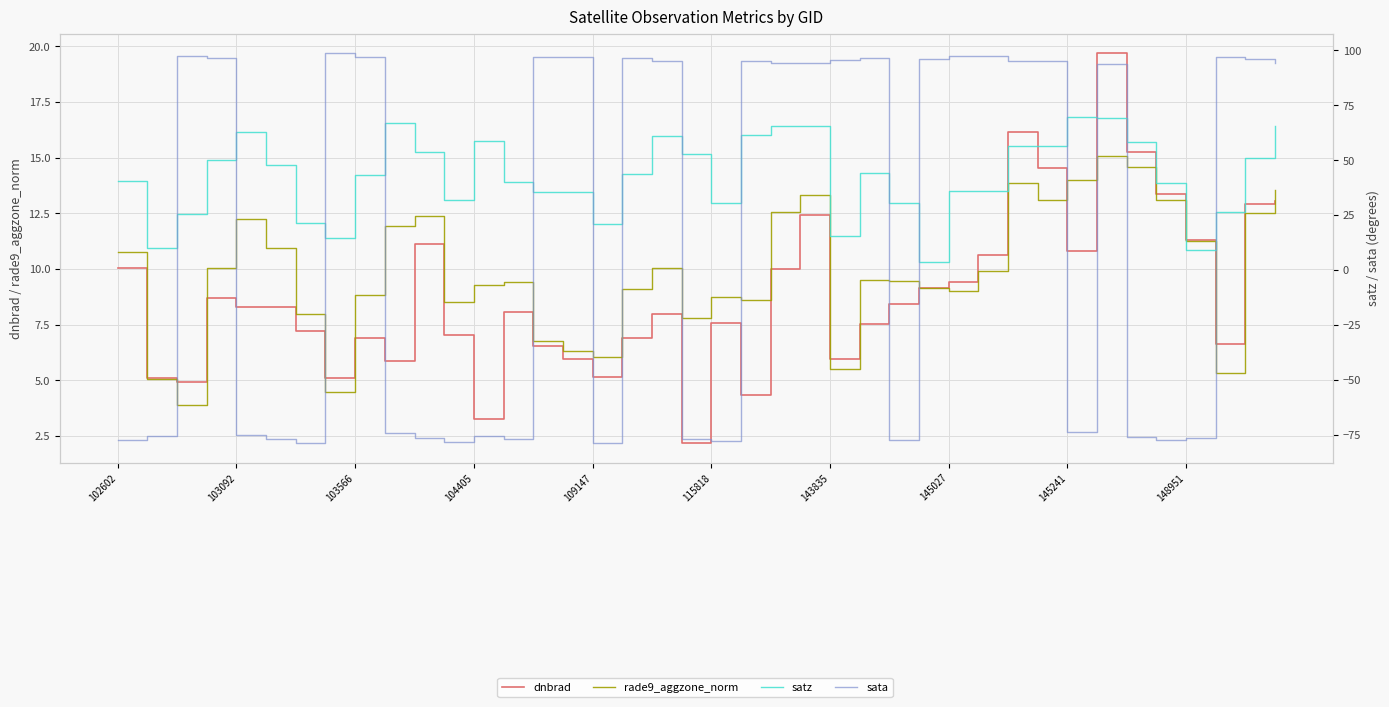

What is the value of the sata point at the 10th from the left?

-74.2